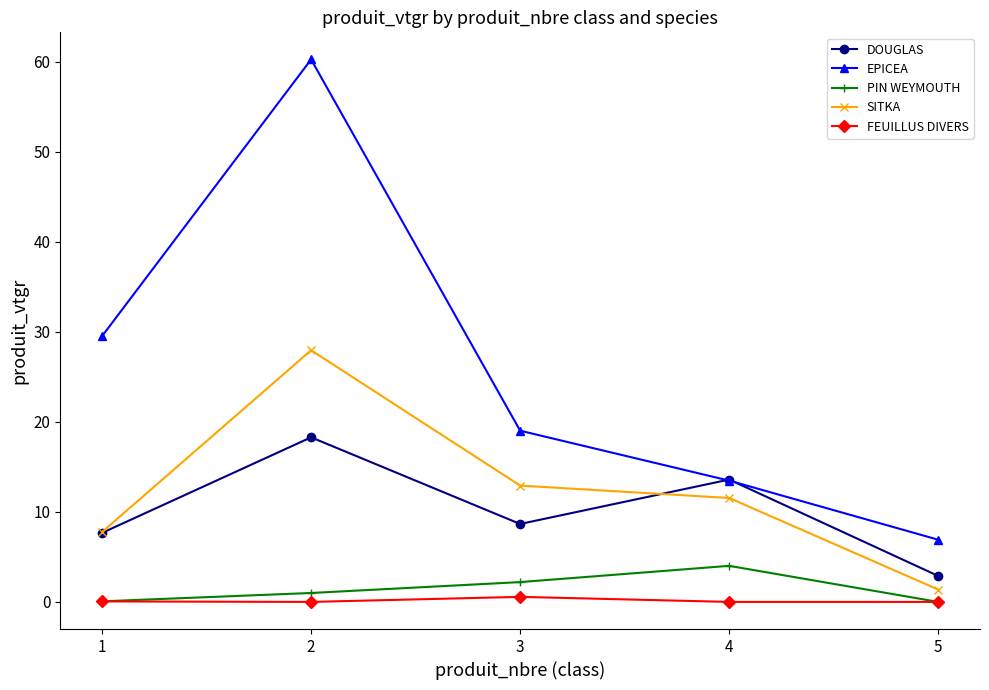

How many values in the DOUGLAS series are below 8?

2